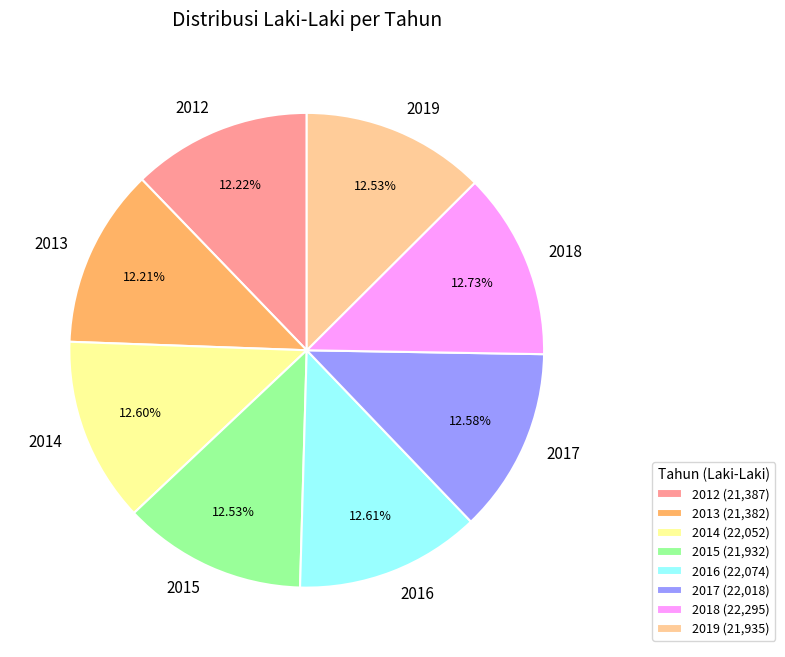

Approximately how many times larger is the value at 2017 compared to 2012?

1.0